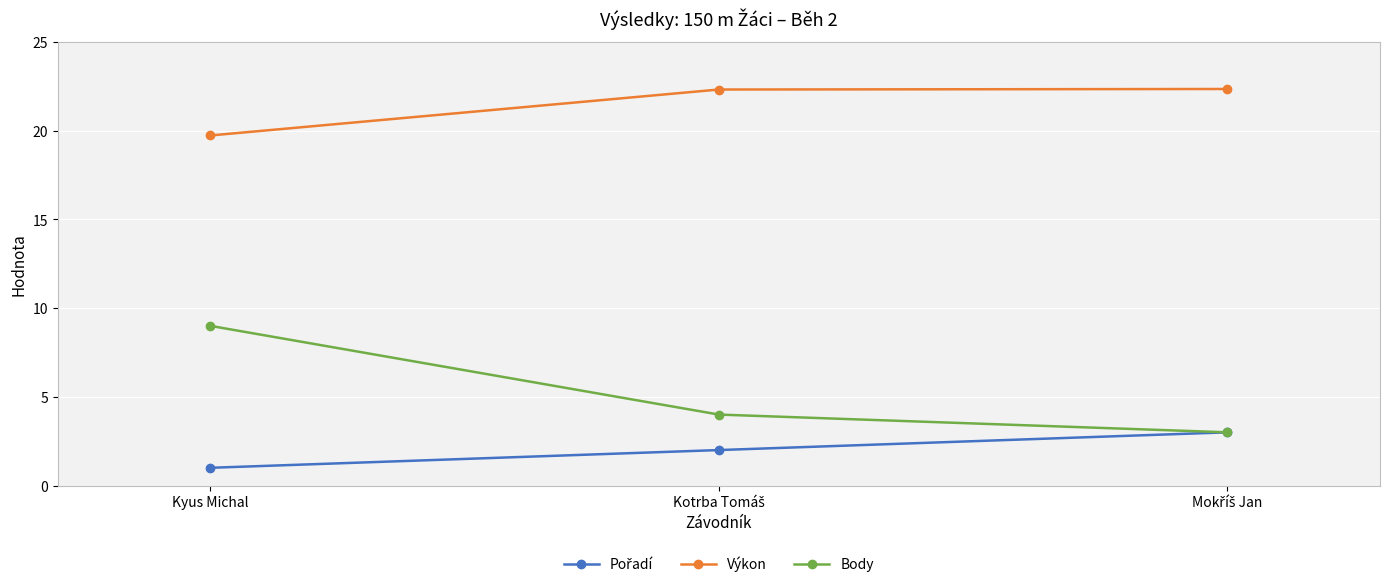

What is the value of the Výkon point at the 3rd from the left?

22.4